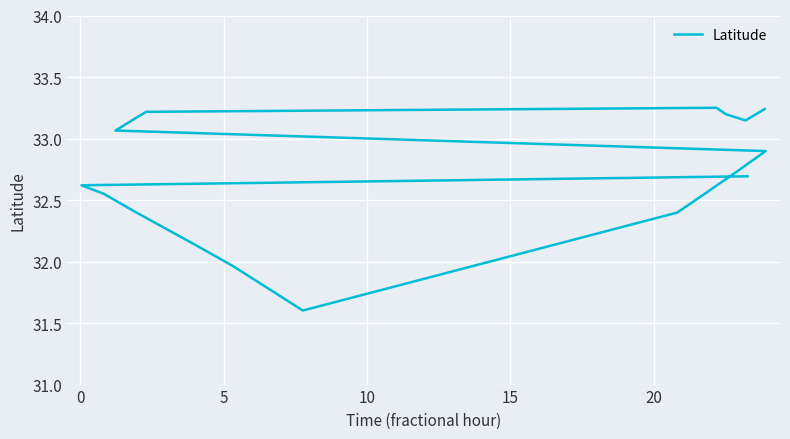

True or false: there are more than 1 points higher than both neighbors.

False